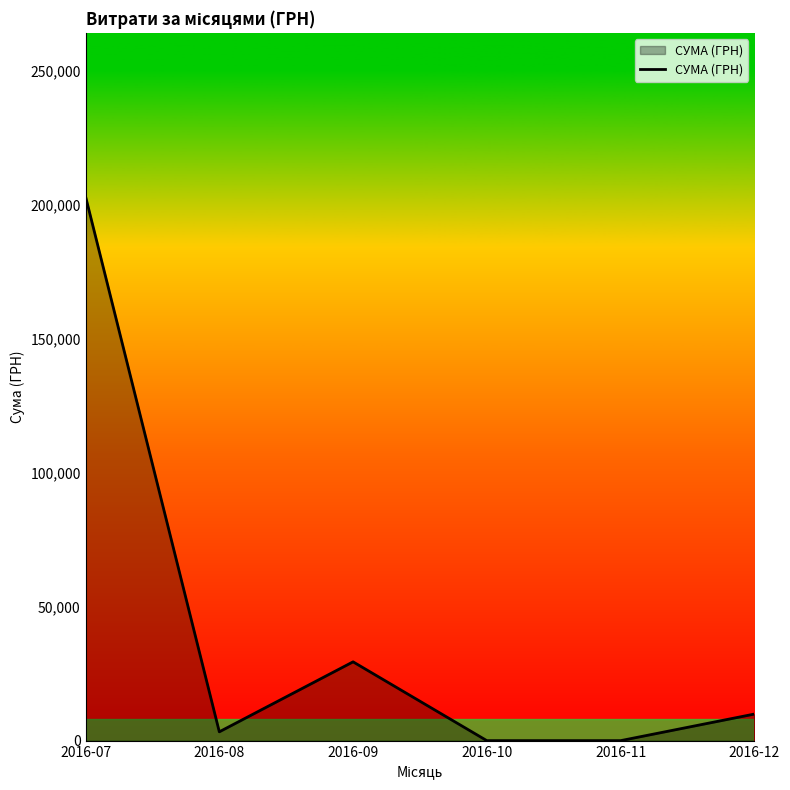

Is it true that the value at 2016-10 is -92805.4?

False